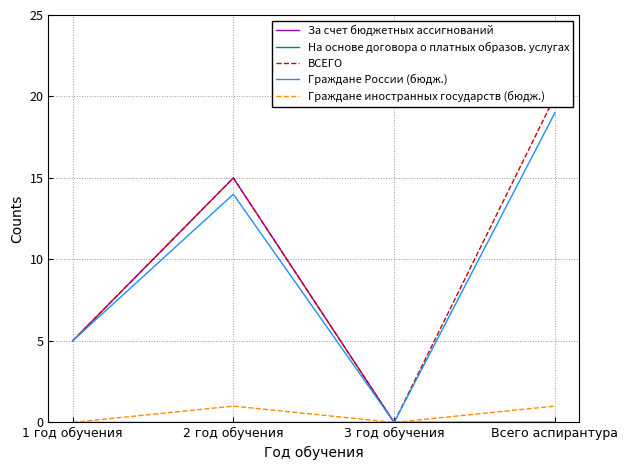

What is the value of the Граждане иностранных государств (бюдж.) point at the 2nd from the left?

1